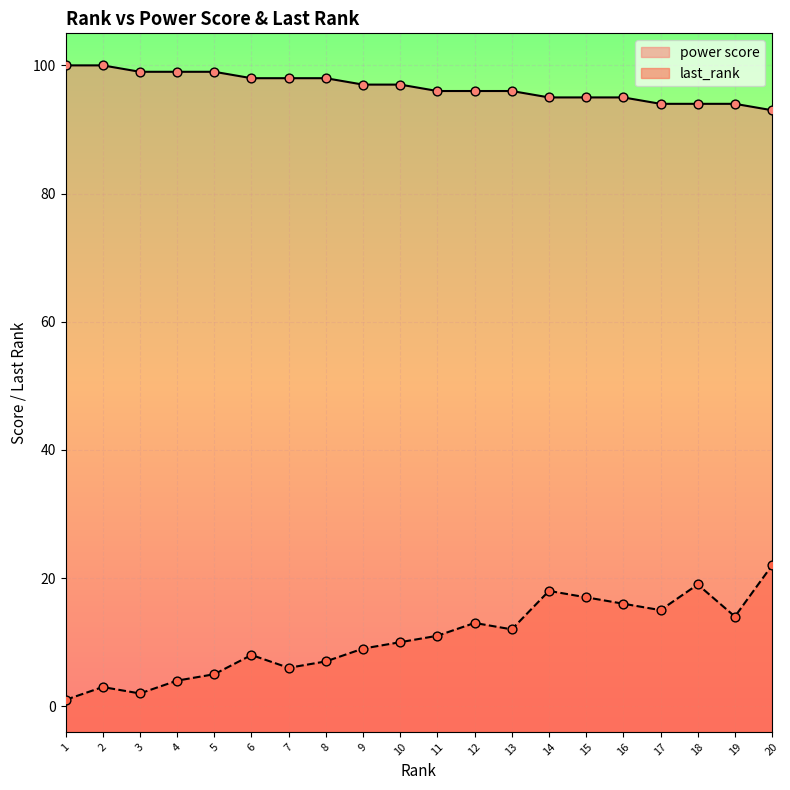

Which series has the largest total across all categories?

power score